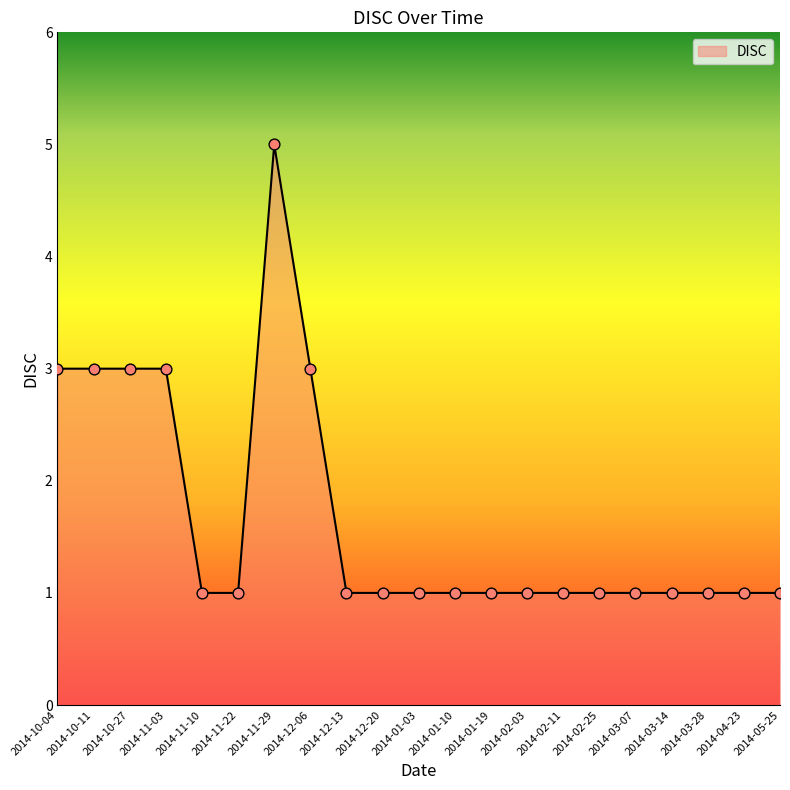

What is the change in value from 2014-12-06 to 2014-05-25?

-2